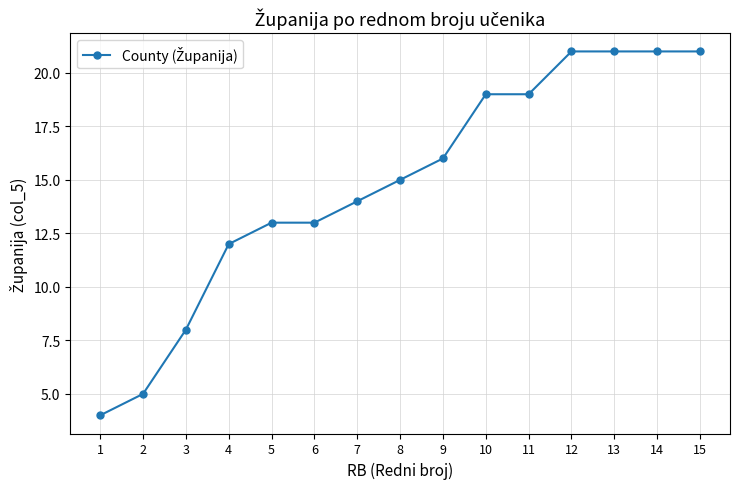

The value at 5 is 7. True or false?

False